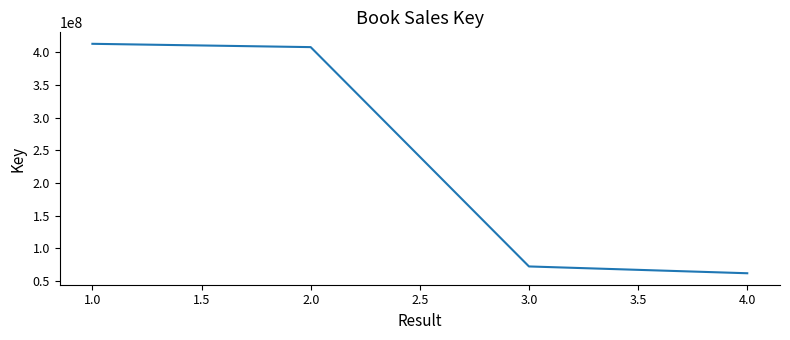

Where is the data nearest to the value 237307038?

3.0